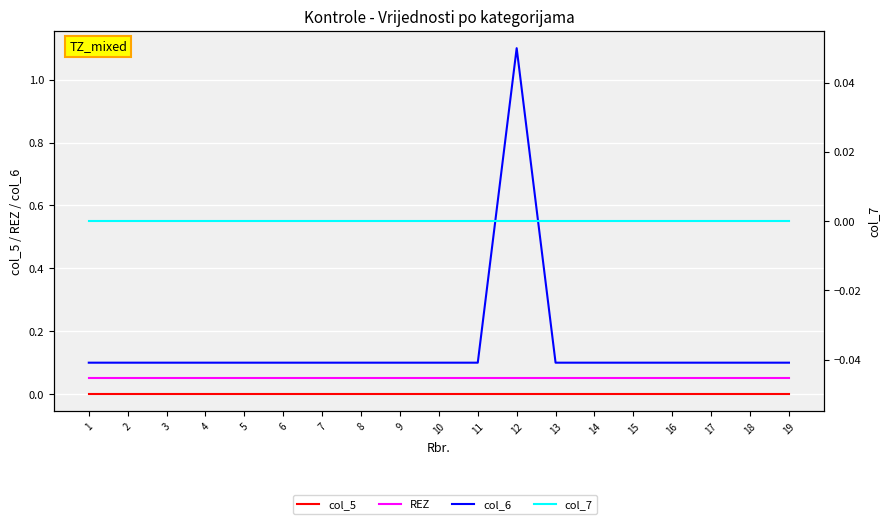

Count the number of data series in this chart.

4